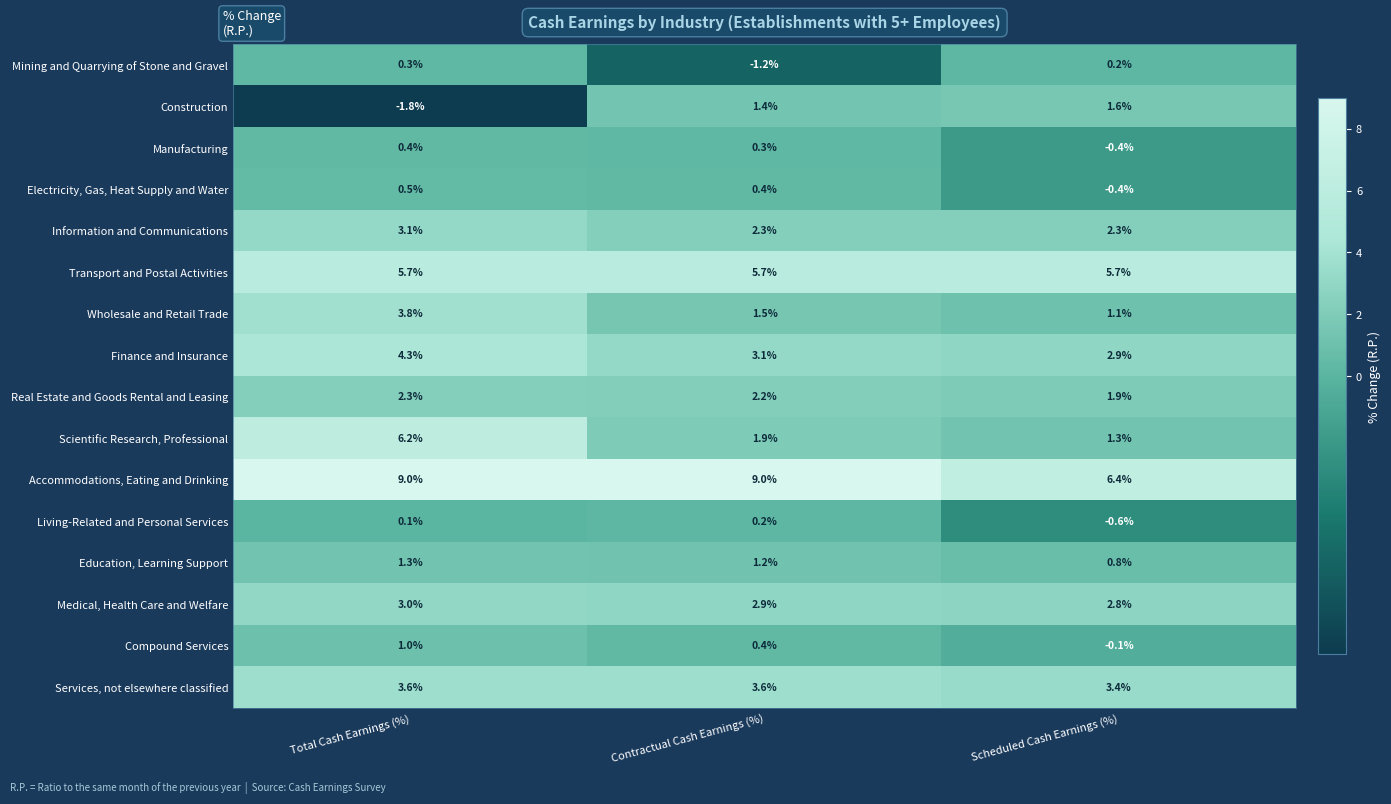

At Total Cash Earnings (%), list the series in order from largest to smallest.

Accommodations, Eating and Drinking, Scientific Research, Professional, Transport and Postal Activities, Finance and Insurance, Wholesale and Retail Trade, Services, not elsewhere classified, Information and Communications, Medical, Health Care and Welfare, Real Estate and Goods Rental and Leasing, Education, Learning Support, Compound Services, Electricity, Gas, Heat Supply and Water, Manufacturing, Mining and Quarrying of Stone and Gravel, Living-Related and Personal Services, Construction